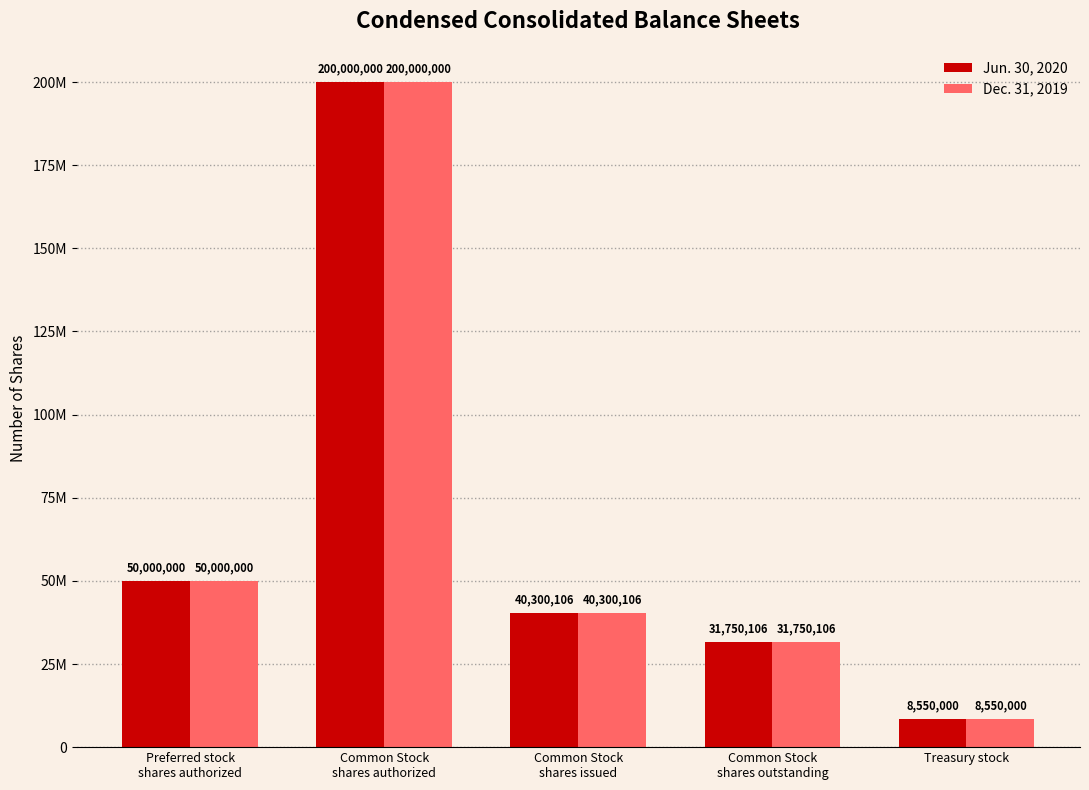

List the labels in order of Dec. 31, 2019 value, largest first.

Common Stock
shares authorized, Preferred stock
shares authorized, Common Stock
shares issued, Common Stock
shares outstanding, Treasury stock